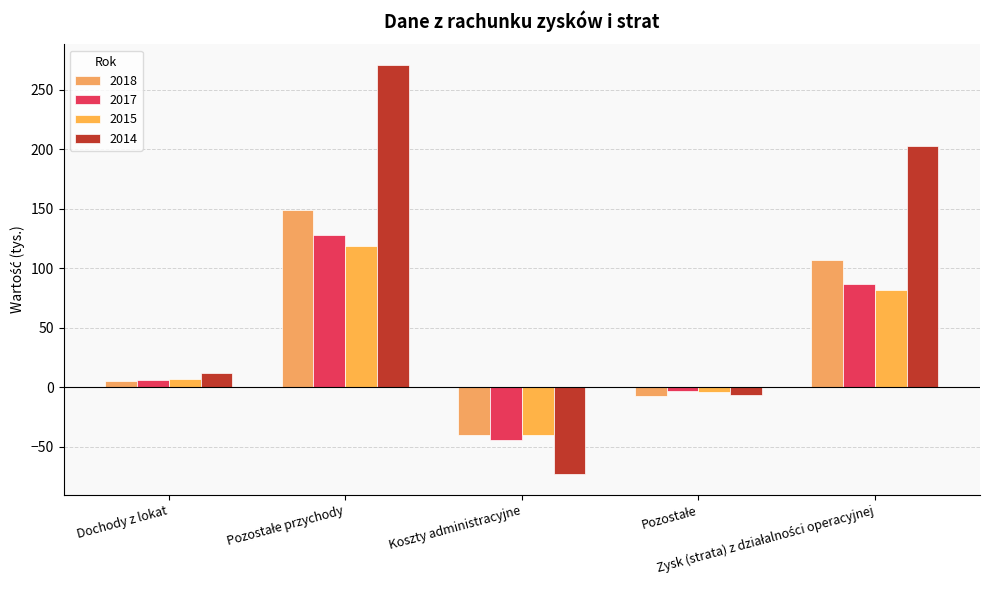

Which series has the widest spread of values?

2014